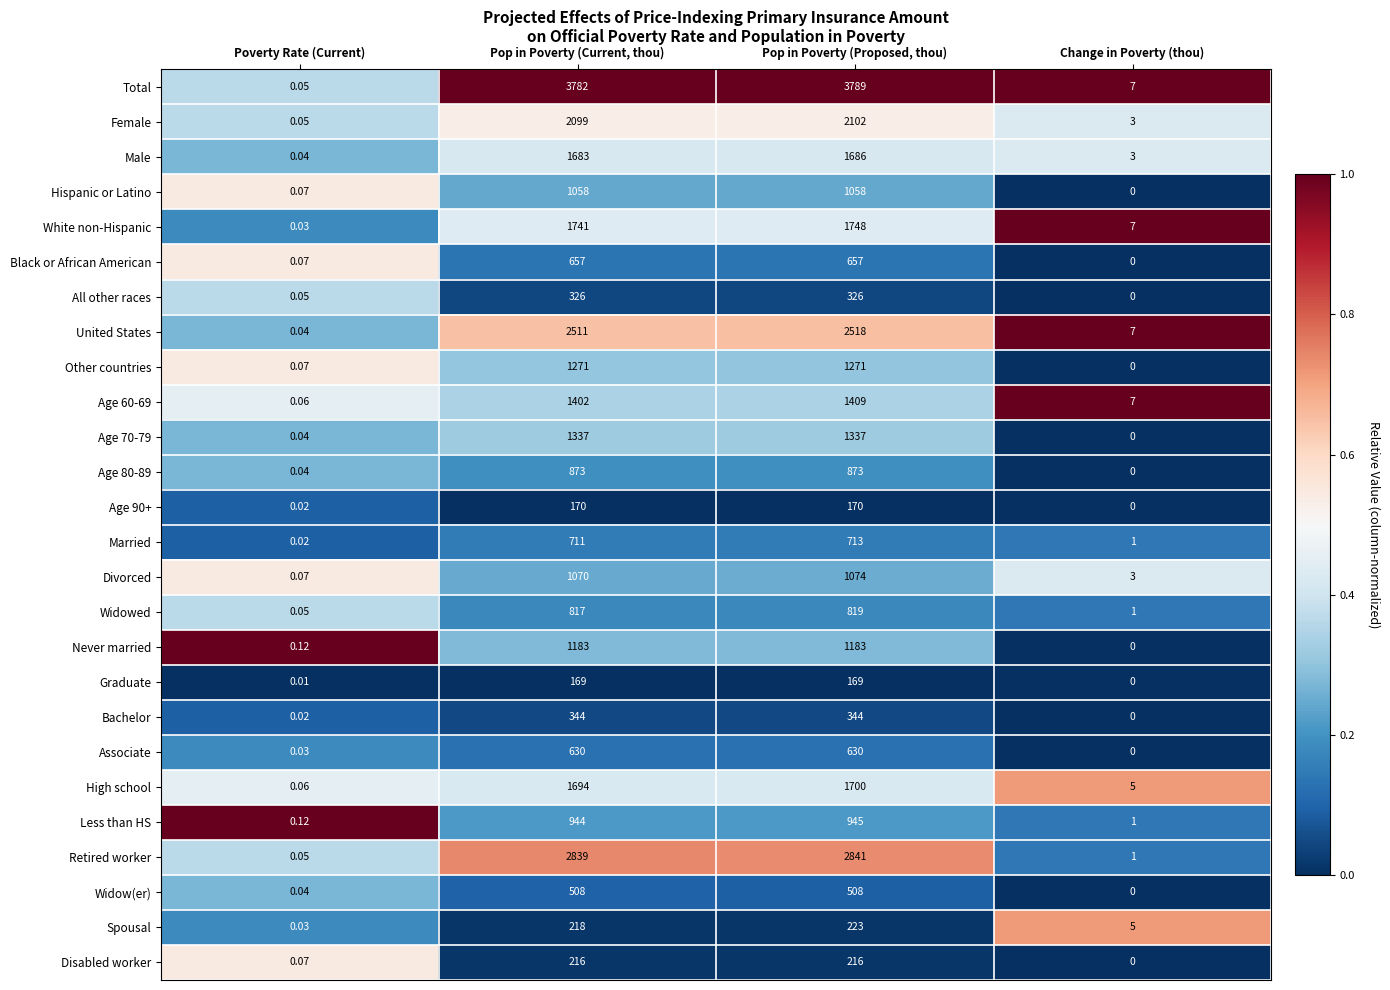

Rank the categories by Spousal value from highest to lowest.

Pop in Poverty (Proposed, thou), Pop in Poverty (Current, thou), Change in Poverty (thou), Poverty Rate (Current)